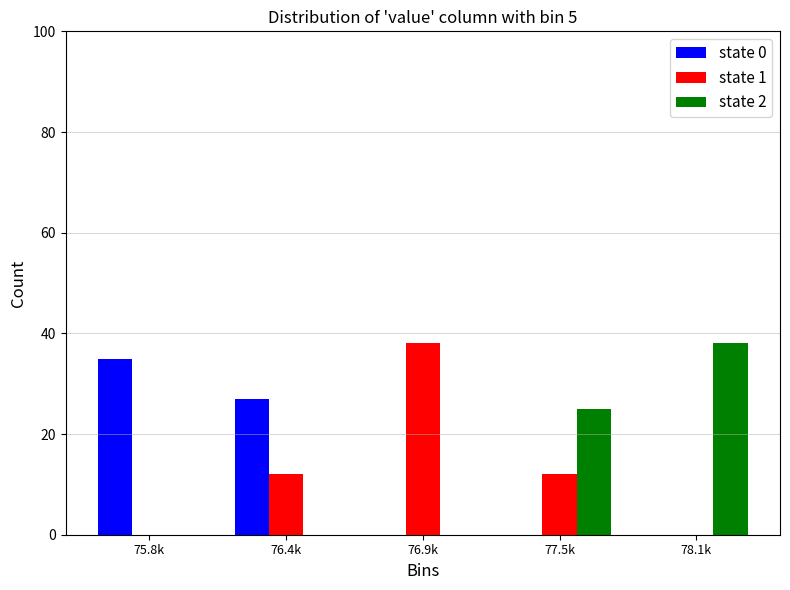

Reading right to left, transcribe all the data shown in this chart.

state 0: 78.1k=0	77.5k=0	76.9k=0	76.4k=27	75.8k=35
state 1: 78.1k=0	77.5k=12	76.9k=38	76.4k=12	75.8k=0
state 2: 78.1k=38	77.5k=25	76.9k=0	76.4k=0	75.8k=0